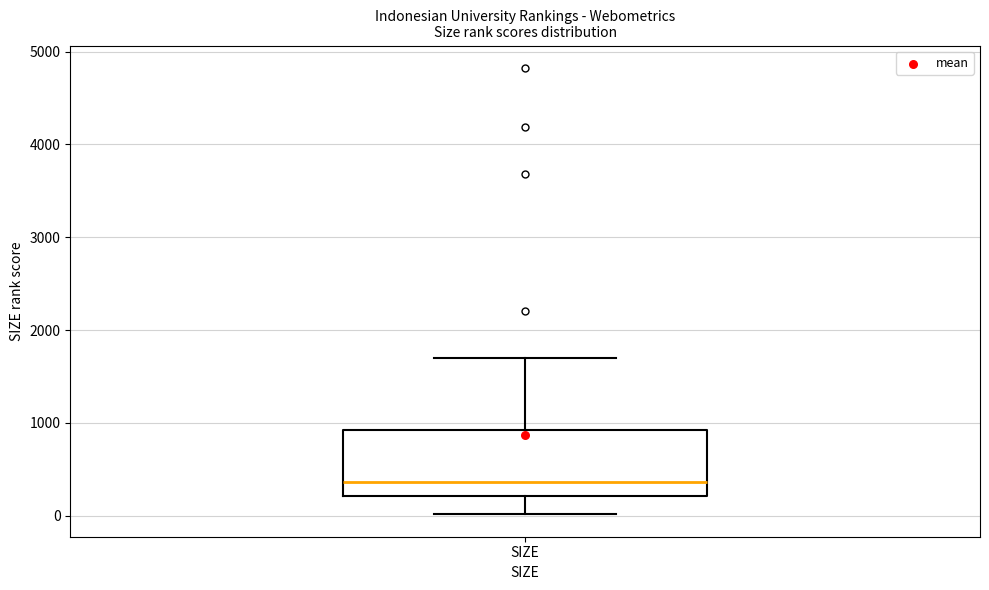

Transcribe this box plot: give where the median line is, the range the box spans, and where the two whiskers end, as read against the y-axis. The values are not printed on the chart, so give them approximately, as read against the axis.

median 400, box 200 to 900, whiskers 0 to 1700